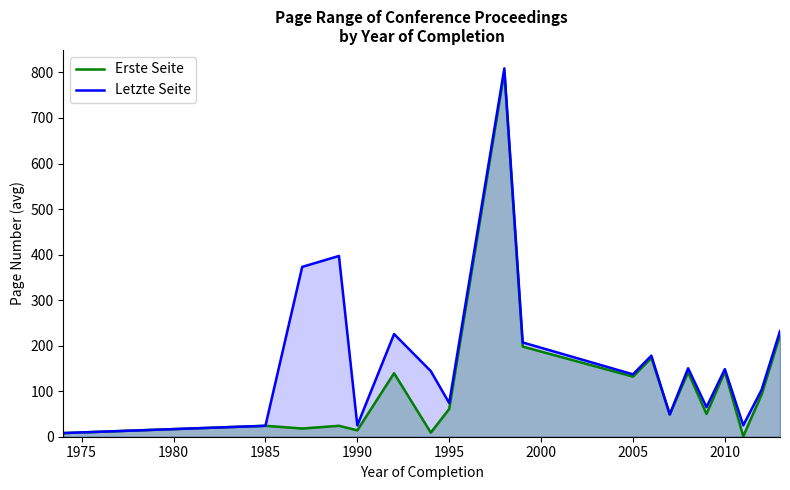

What is the average value of the Letzte Seite series?

177.6